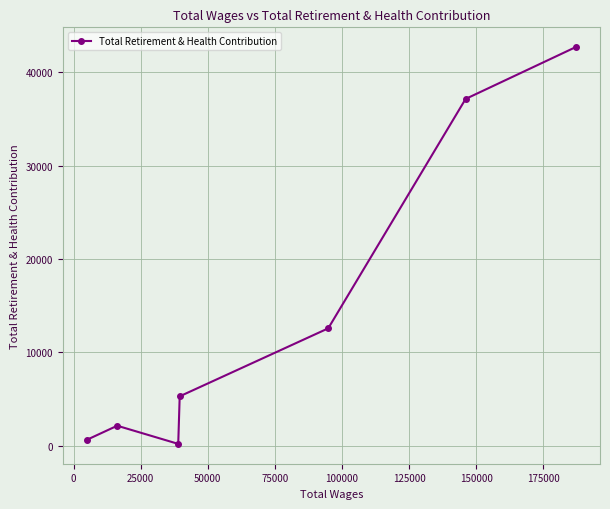

What is the difference between the maximum and minimum values?

42528